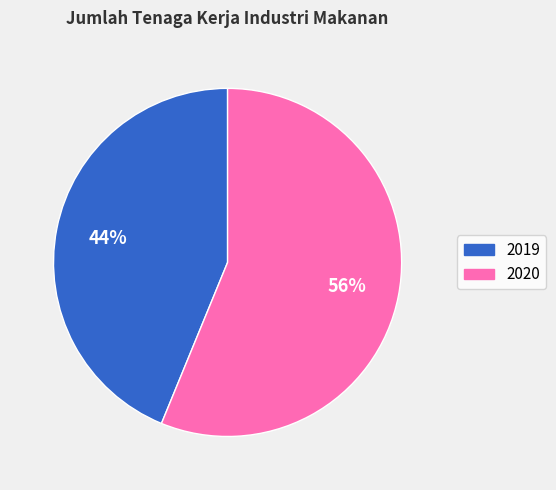

Which has a higher value, 2019 or 2020?

2020